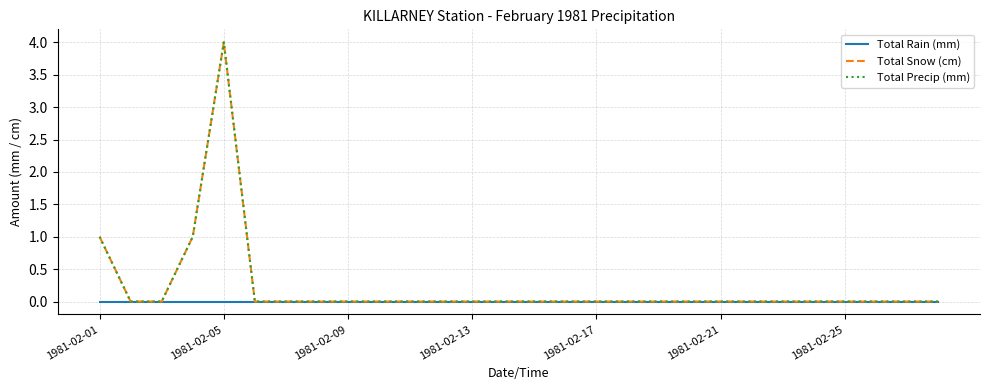

Does the chart display data point markers on the line(s)?

No